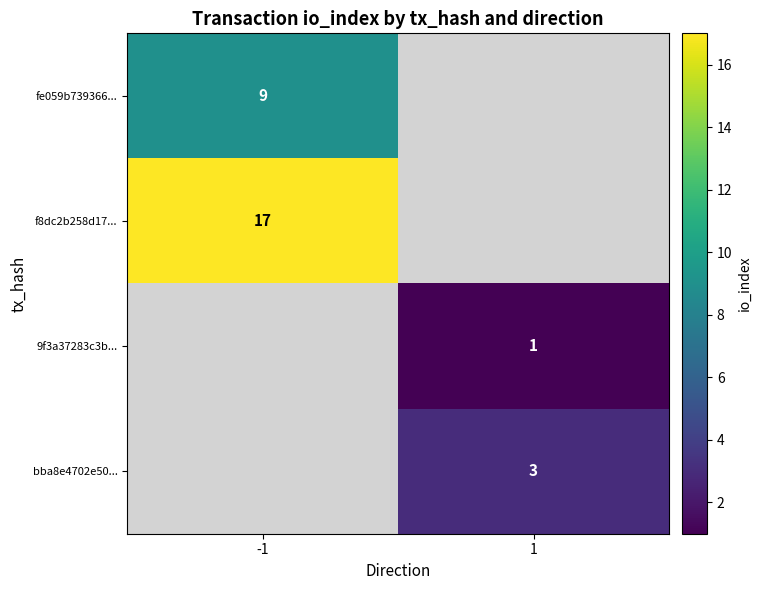

Which category has the highest value across all series?

-1